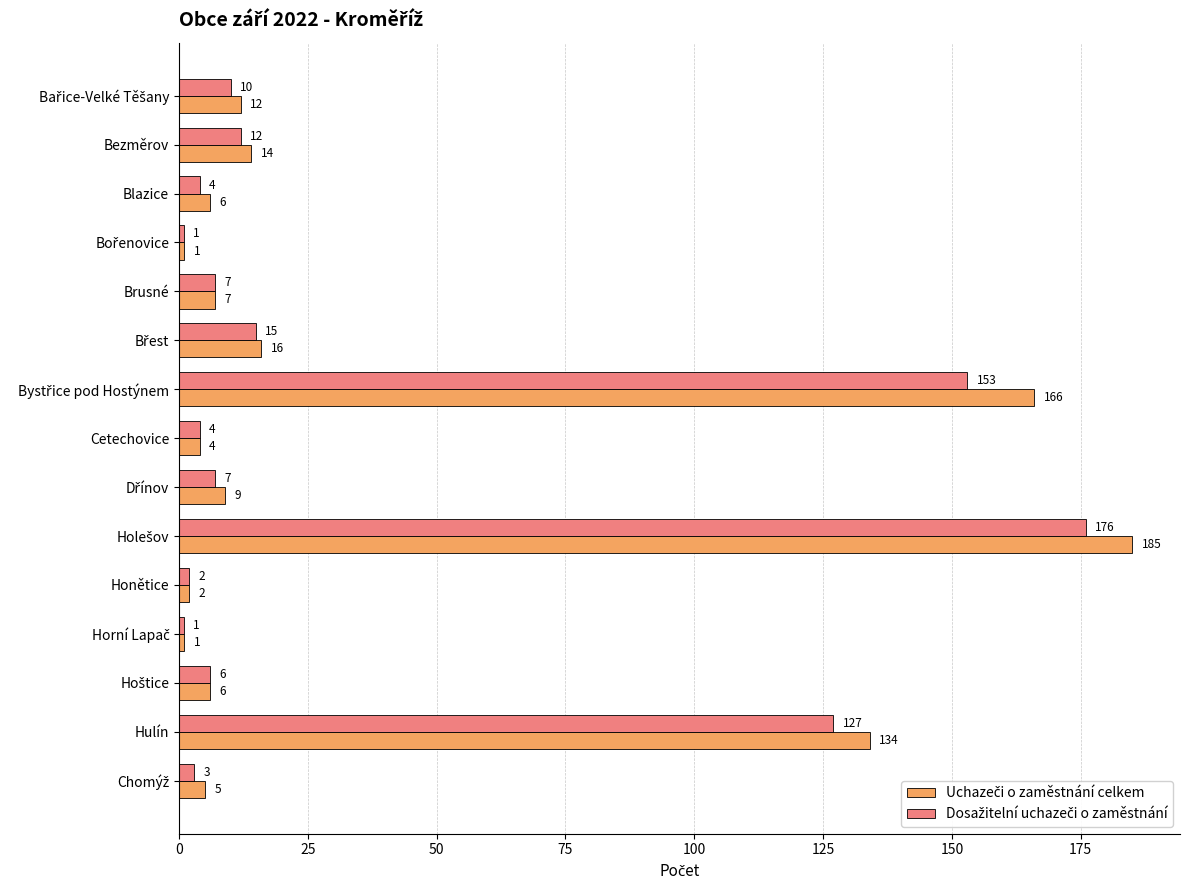

What is the maximum value shown in the chart?

185